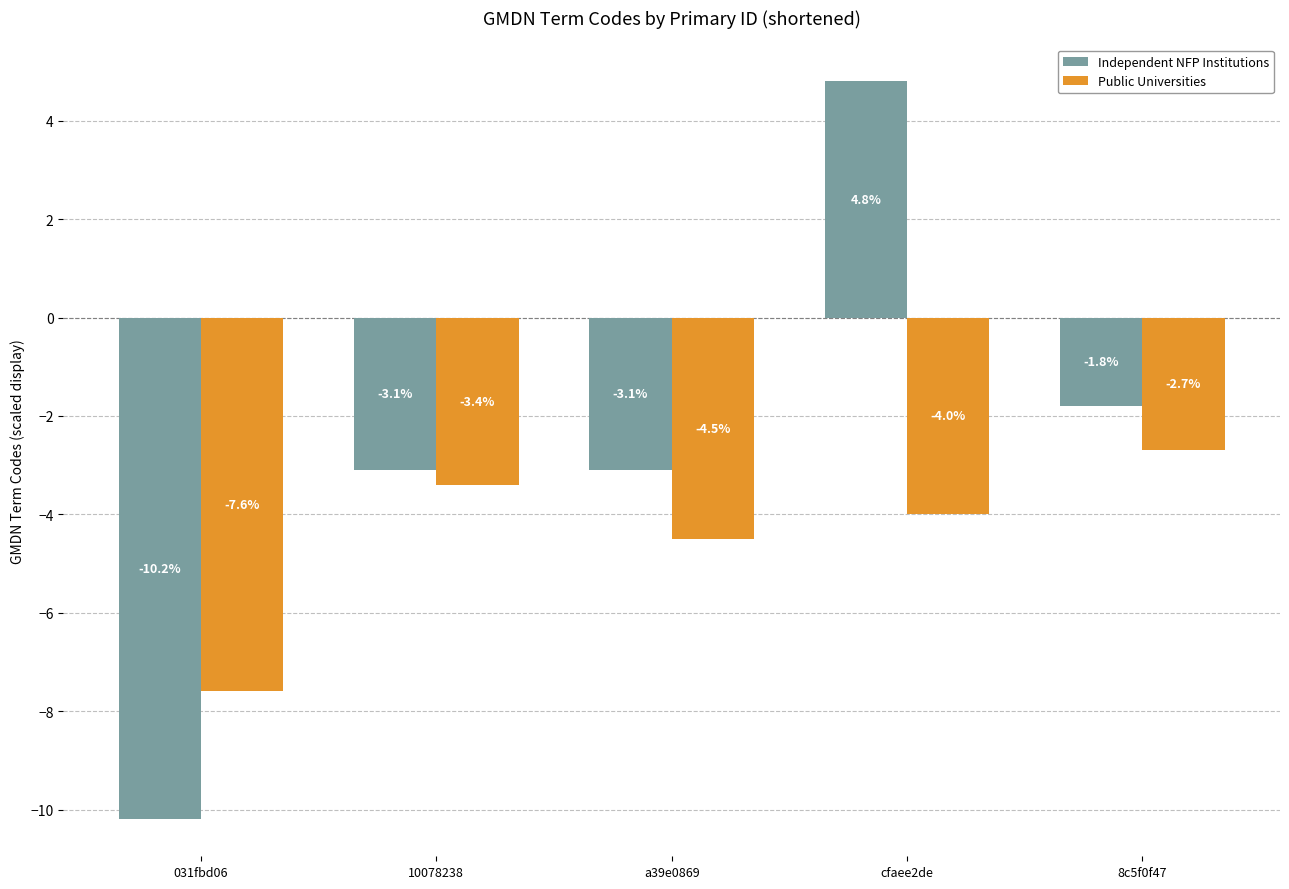

How many bars are there in each group?

2